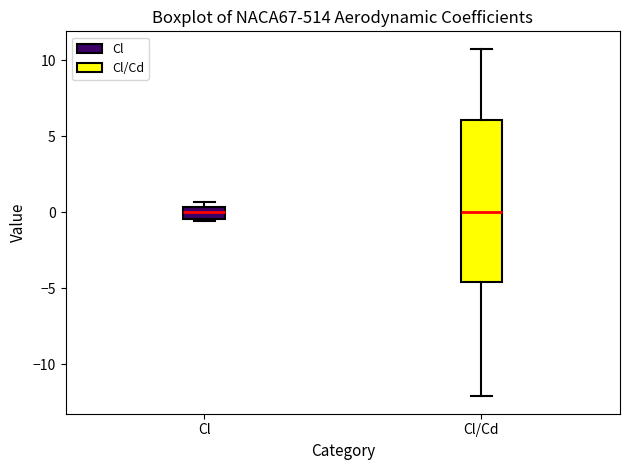

Reading left to right, read every box against the y-axis: the position of its median line, the range the box covers, and the ends of its whiskers. The values are not printed on the chart, so give them approximately, as read against the axis.

Cl: median 0.0, box -0.5 to 0.5, whiskers -0.5 to 0.5 (just above the box's upper edge)
Cl/Cd: median 0.0, box -4.5 to 6.0, whiskers -12.0 to 11.0